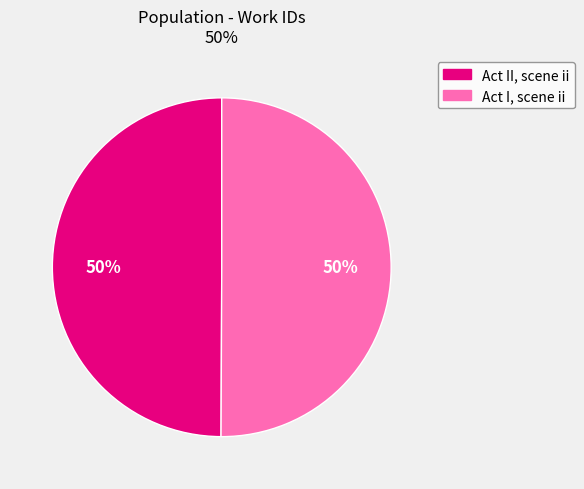

Is it true that Act II, scene ii is 39% of the pie?

False